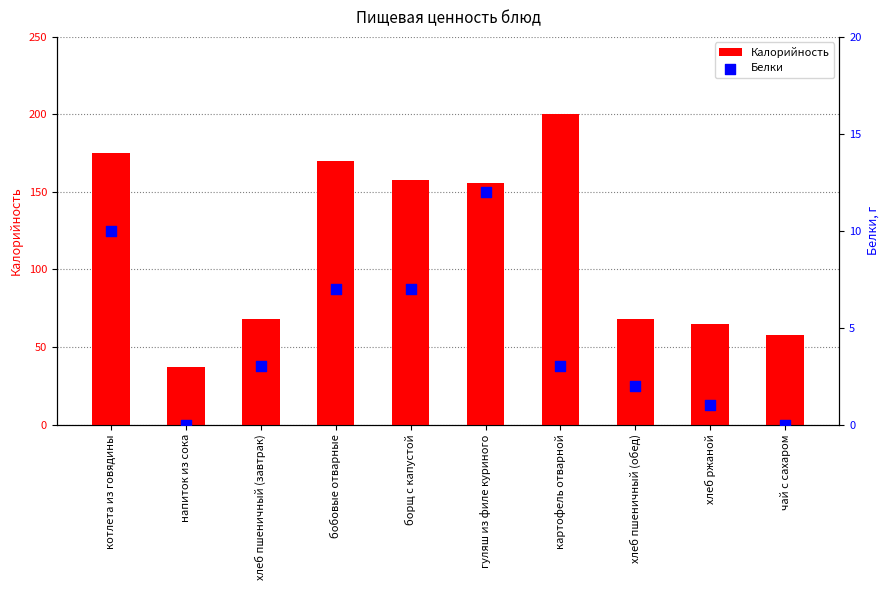

Which series has the largest total across all categories?

Калорийность